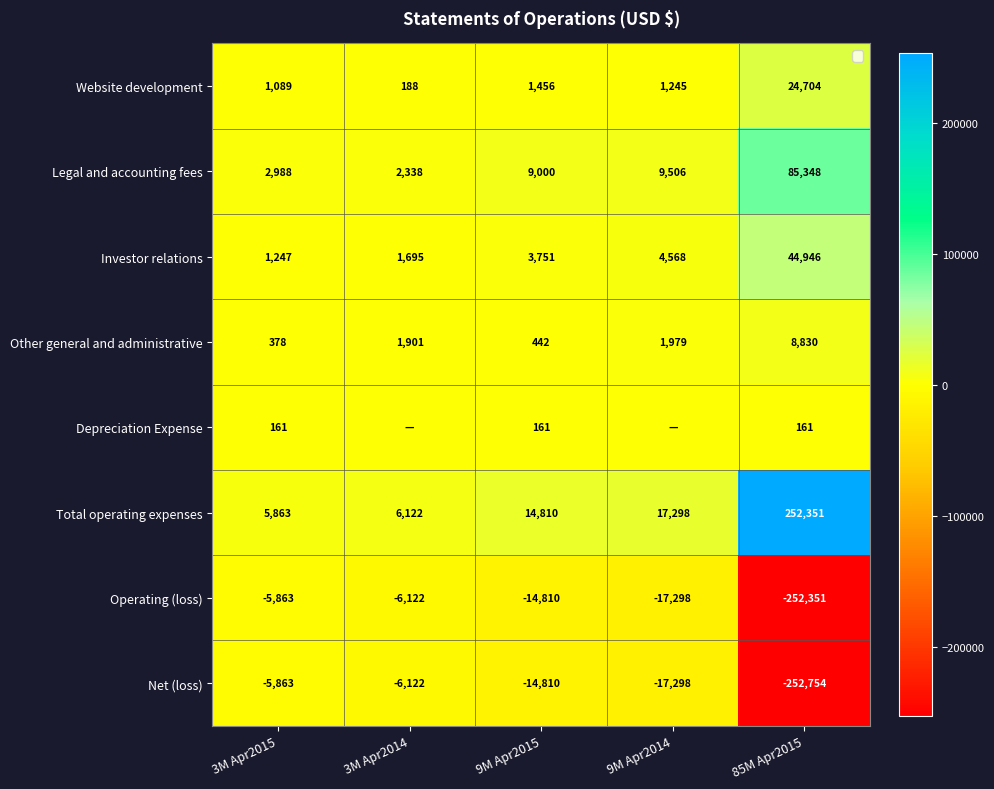

What value does the Investor relations series have at 9M Apr2014, to the nearest 50?

4550